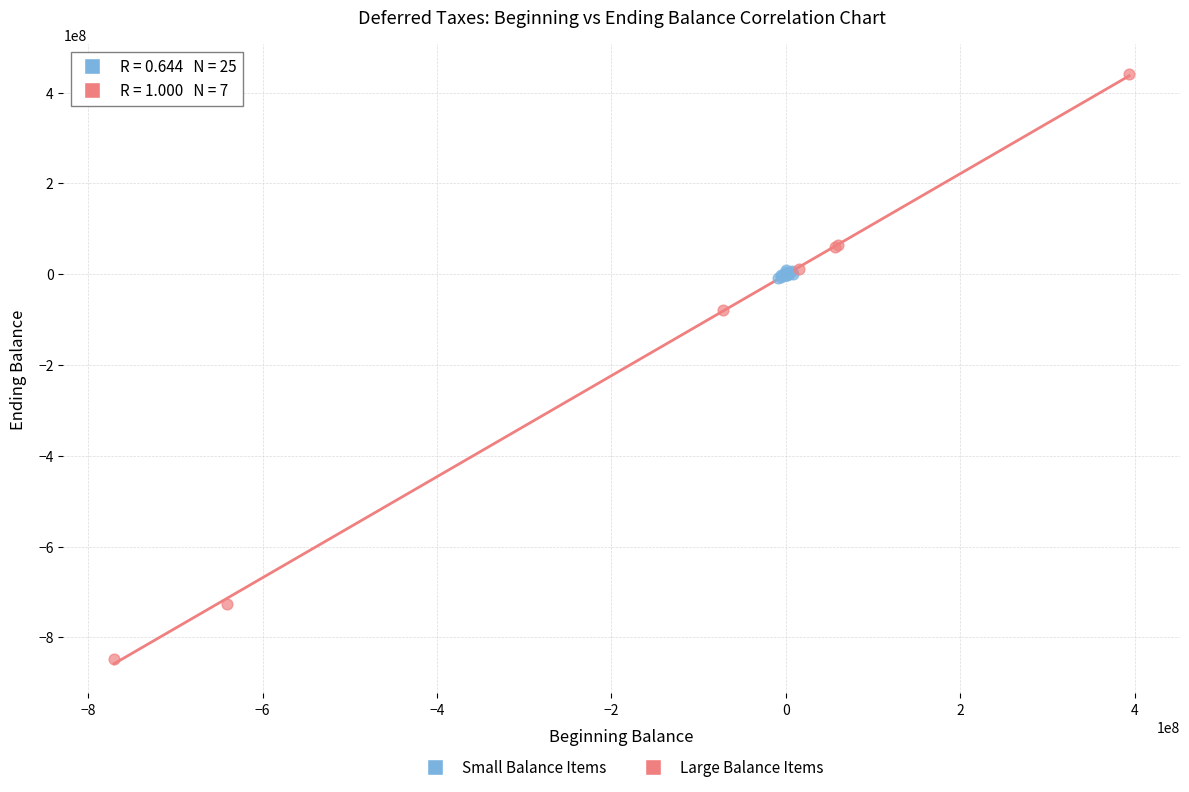

Which series contains the lowest Y value?

Large Balance Items